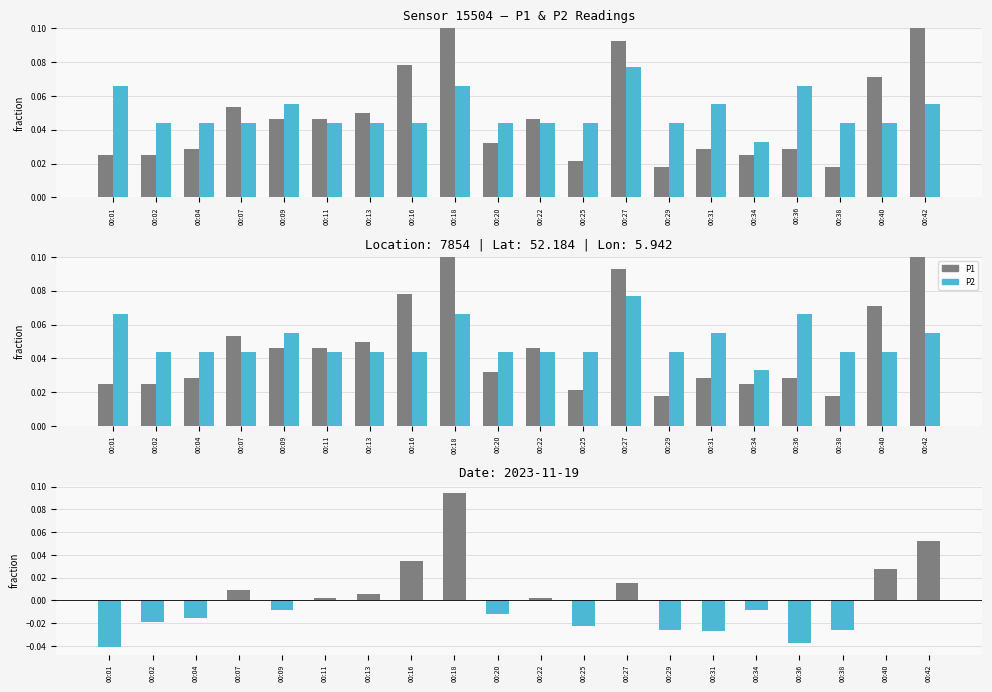

The P1 - P2 series shows 0.0 at 00:11. True or false?

False